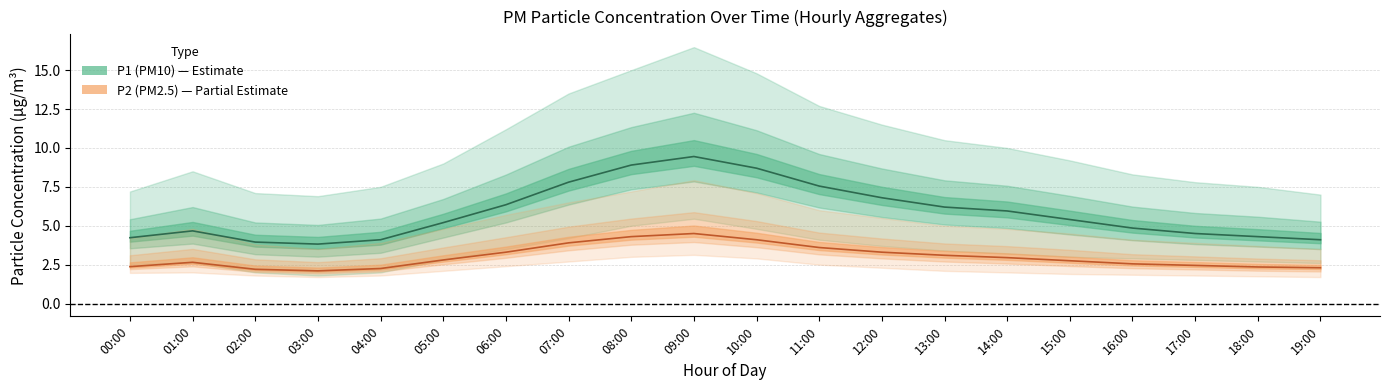

What is the average value of the P2_upper series?

5.0